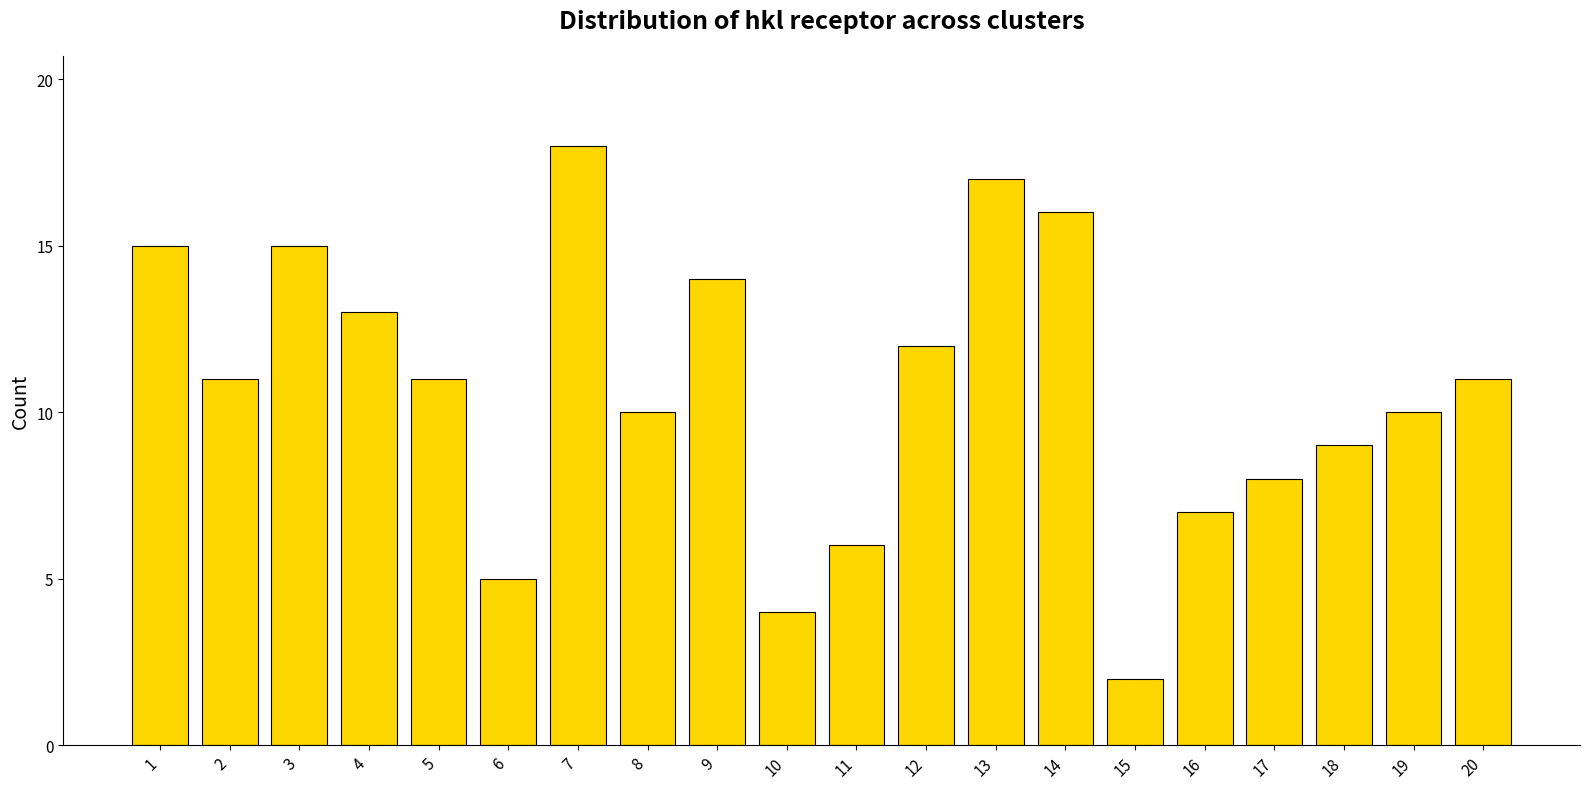

Reading left to right, transcribe all the data shown in this chart.

15	11	15	13	11	5	18	10	14	4	6	12	17	16	2	7	8	9	10	11